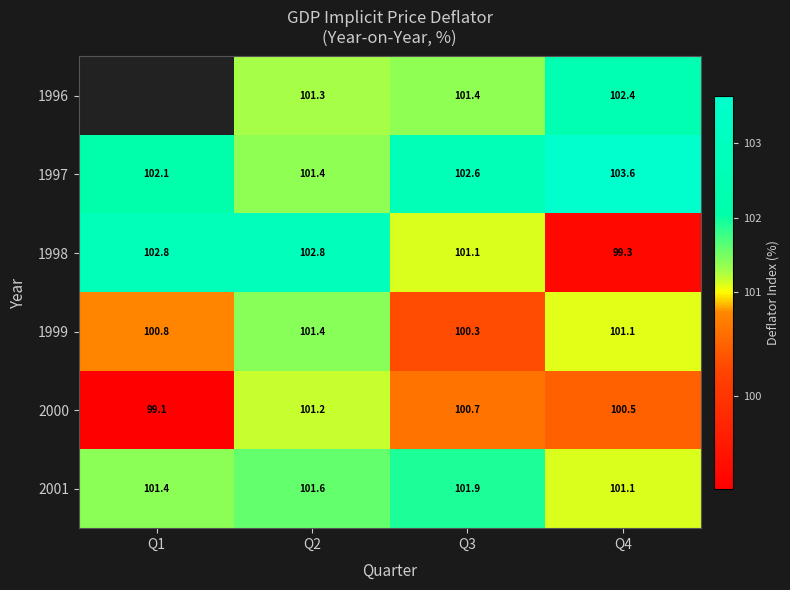

Where does the 1998 series first go above 102?

Q1